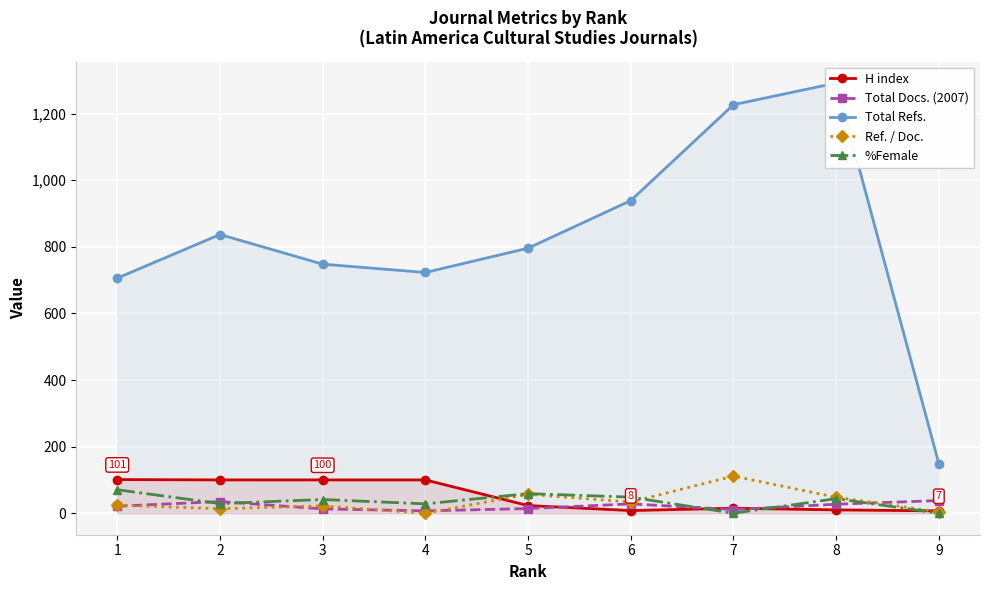

Where do Ref. / Doc. and %Female first cross each other?

6 and 7